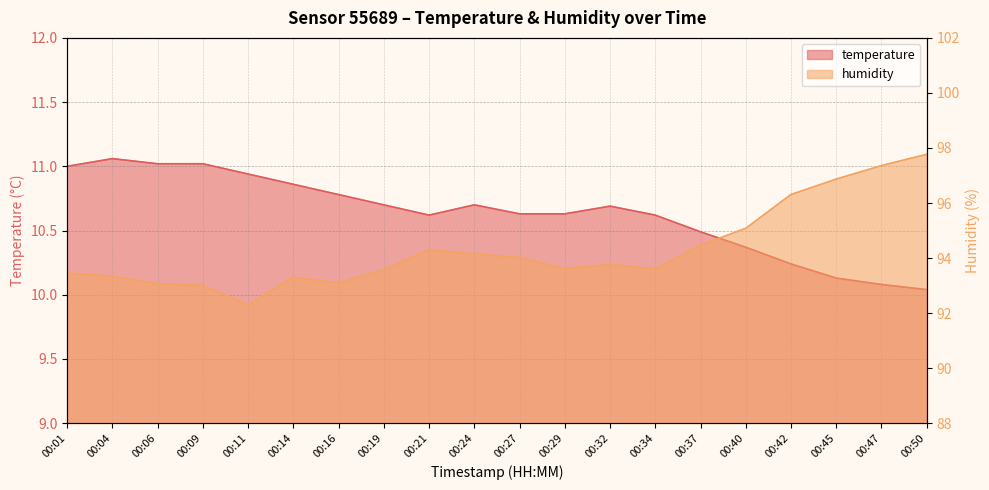

True or false: temperature and humidity cross at least once.

False